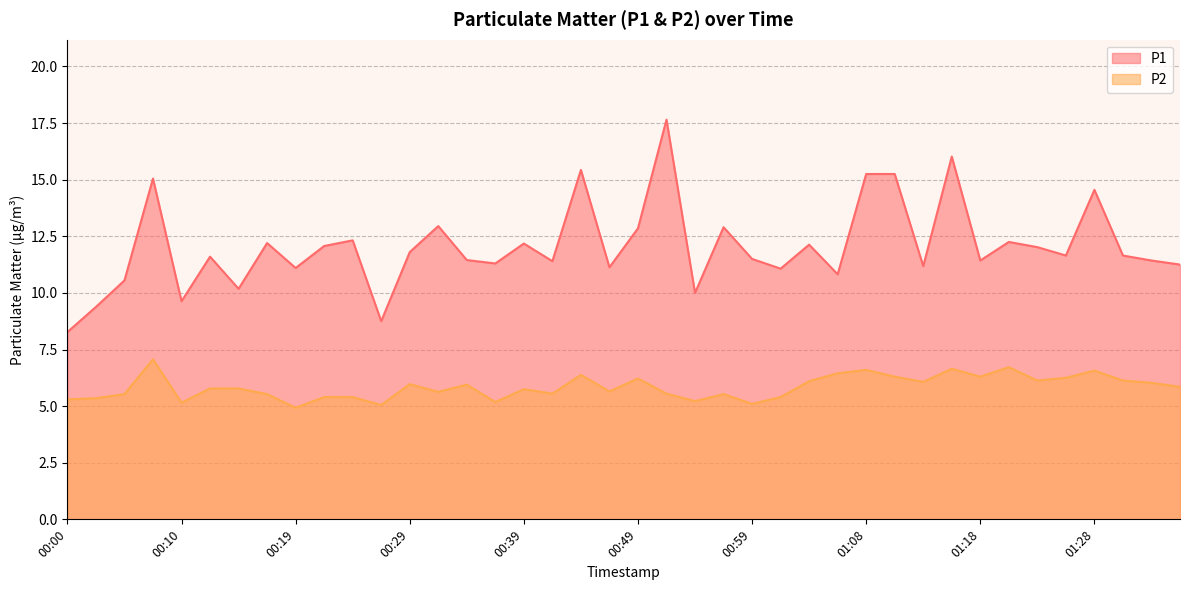

How many lines are shown in the chart?

2